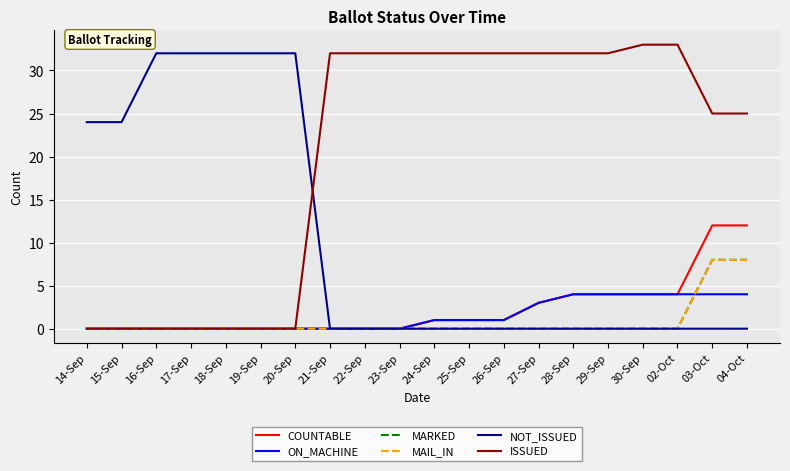

Is this an area chart (filled region under the line)?

No